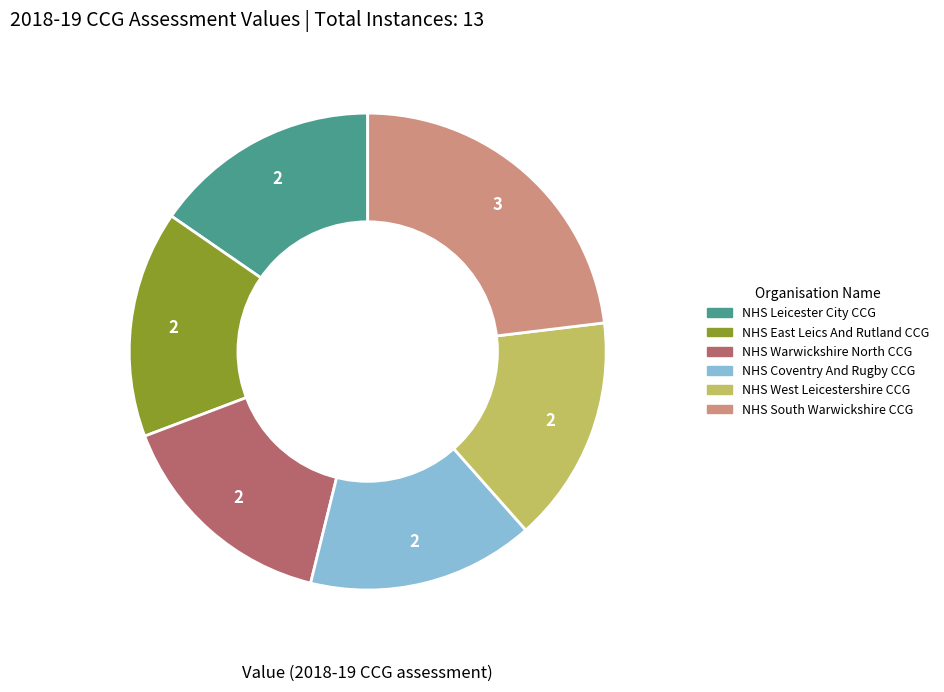

How many segments does this pie chart have?

6